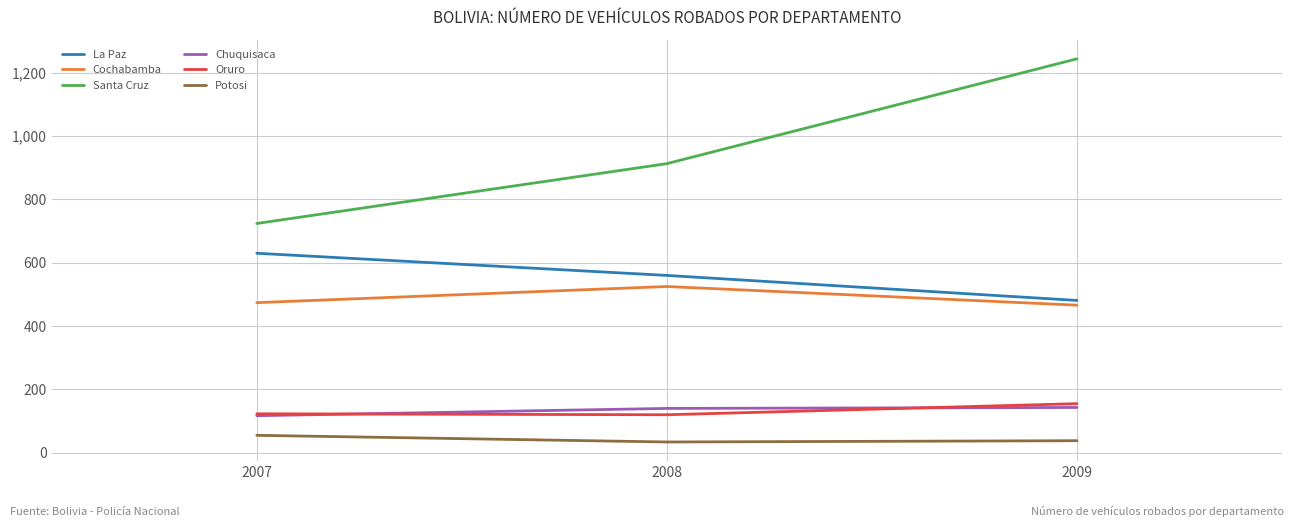

What is the spread (max minus min) of values at 2008?

879